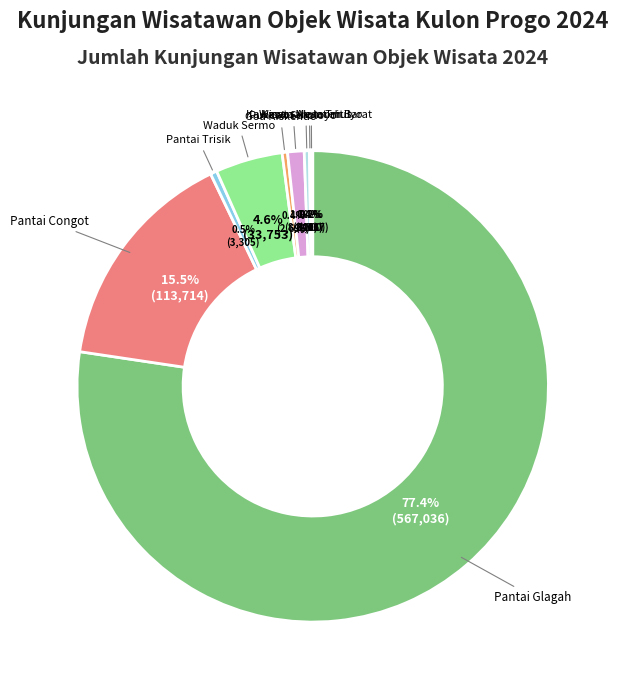

What is the largest slice in the pie chart?

Pantai Glagah